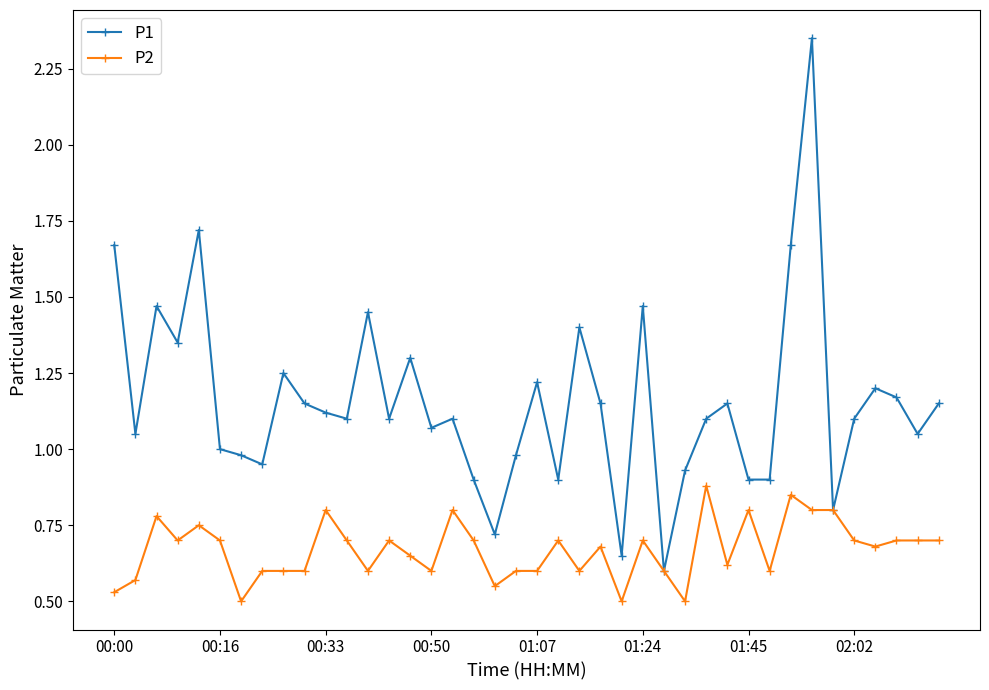

True or false: P2 has more than 2 points higher than both neighbors.

True